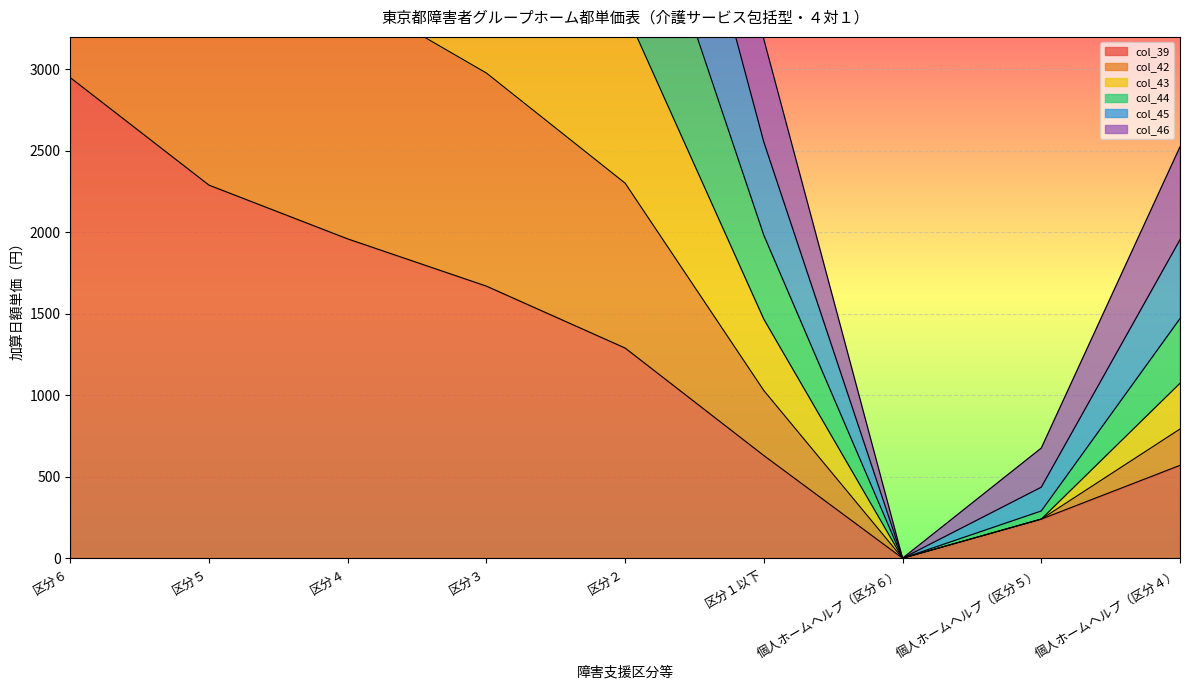

Between 区分３ and 区分５, which is larger?

区分５